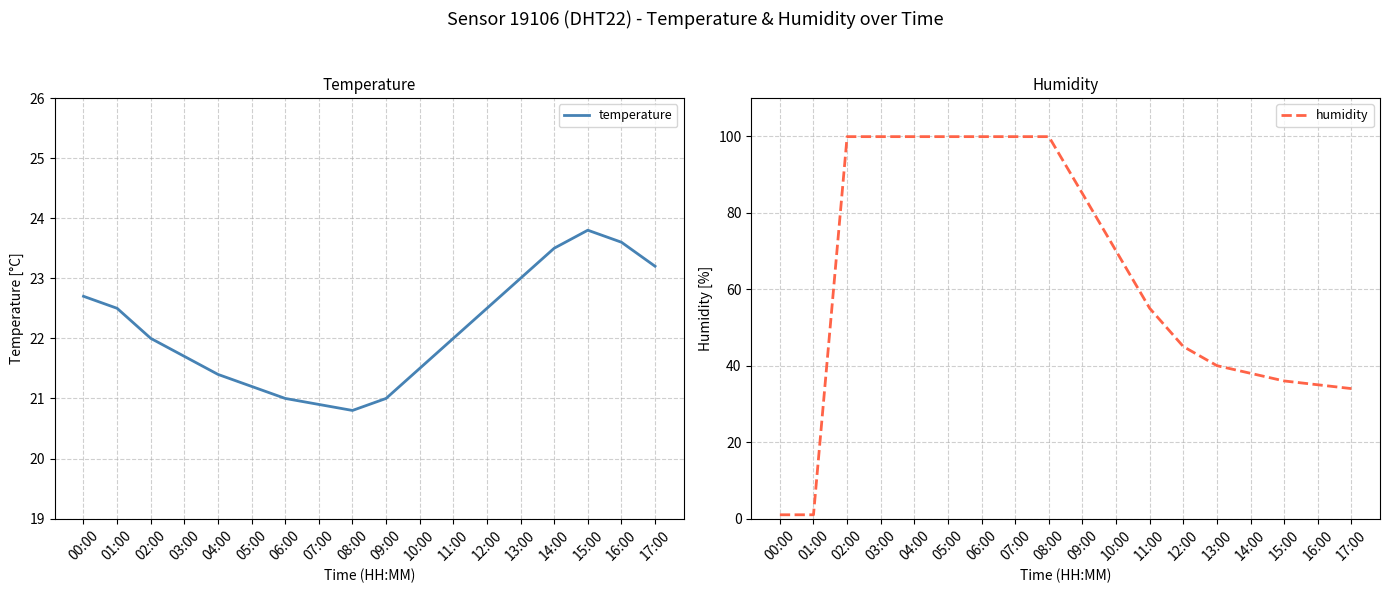

Rank the series by their average value, from highest to lowest.

humidity, temperature